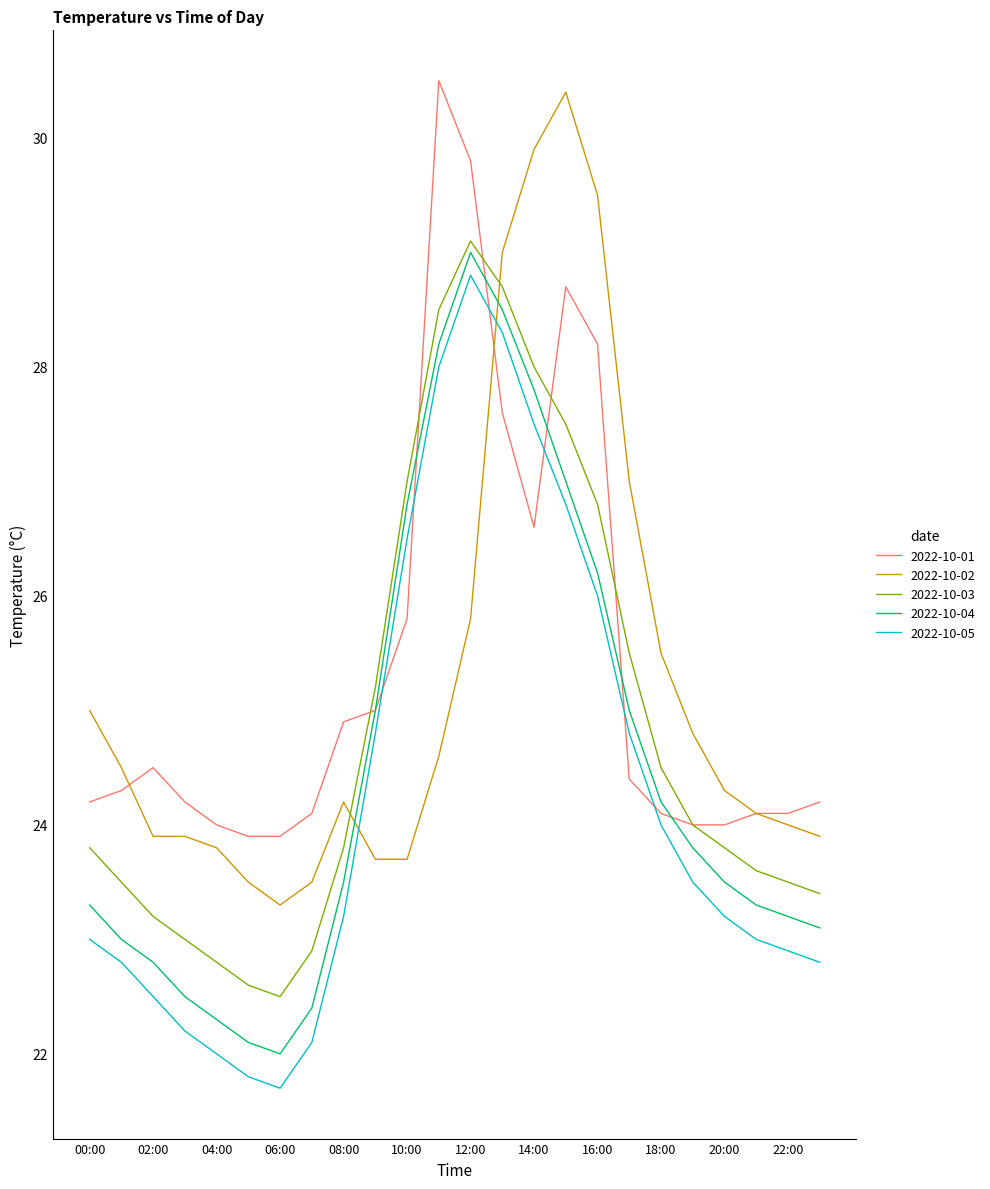

How many times do 2022-10-05 and 2022-10-02 cross each other?

2